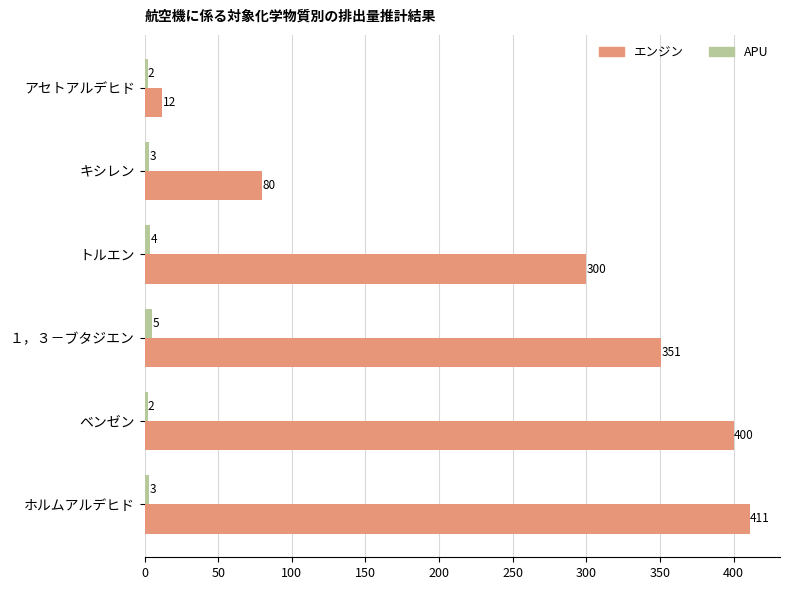

At which label is エンジン closest to 211?

トルエン